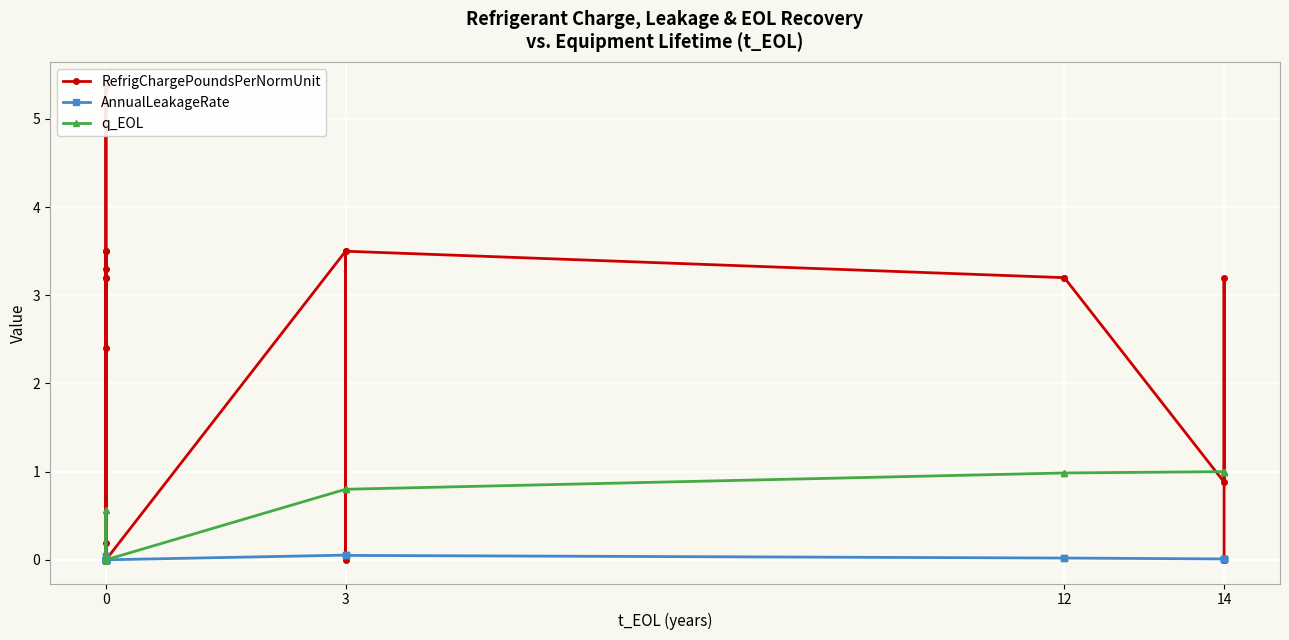

How many data points in RefrigChargePoundsPerNormUnit are less than 2?

11